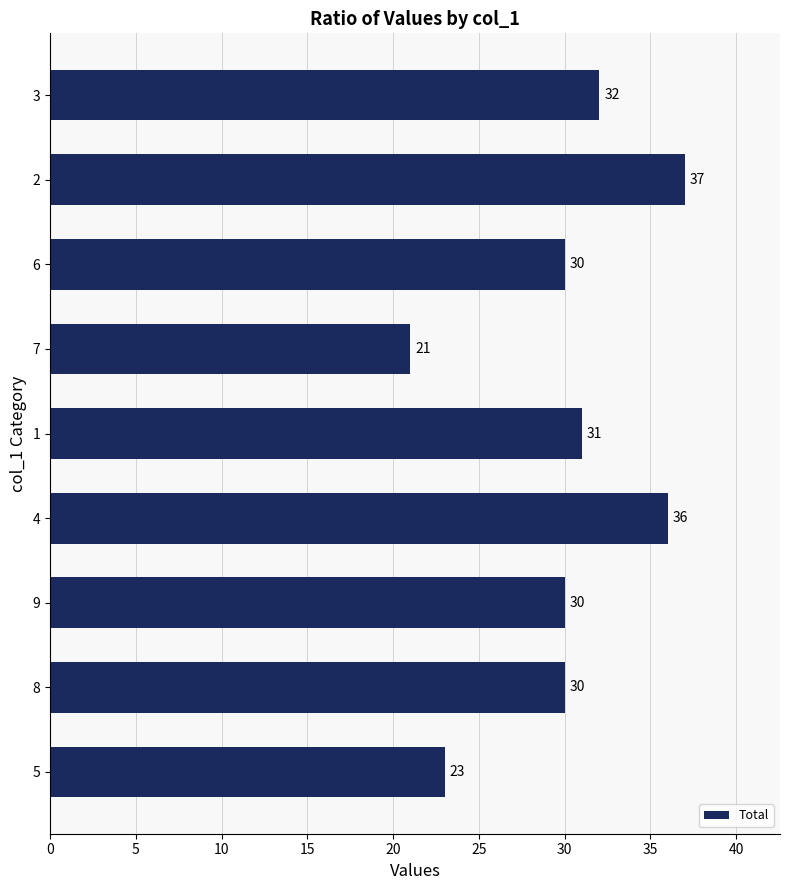

What is the ratio of the value at 6 to the value at 8?

1.0